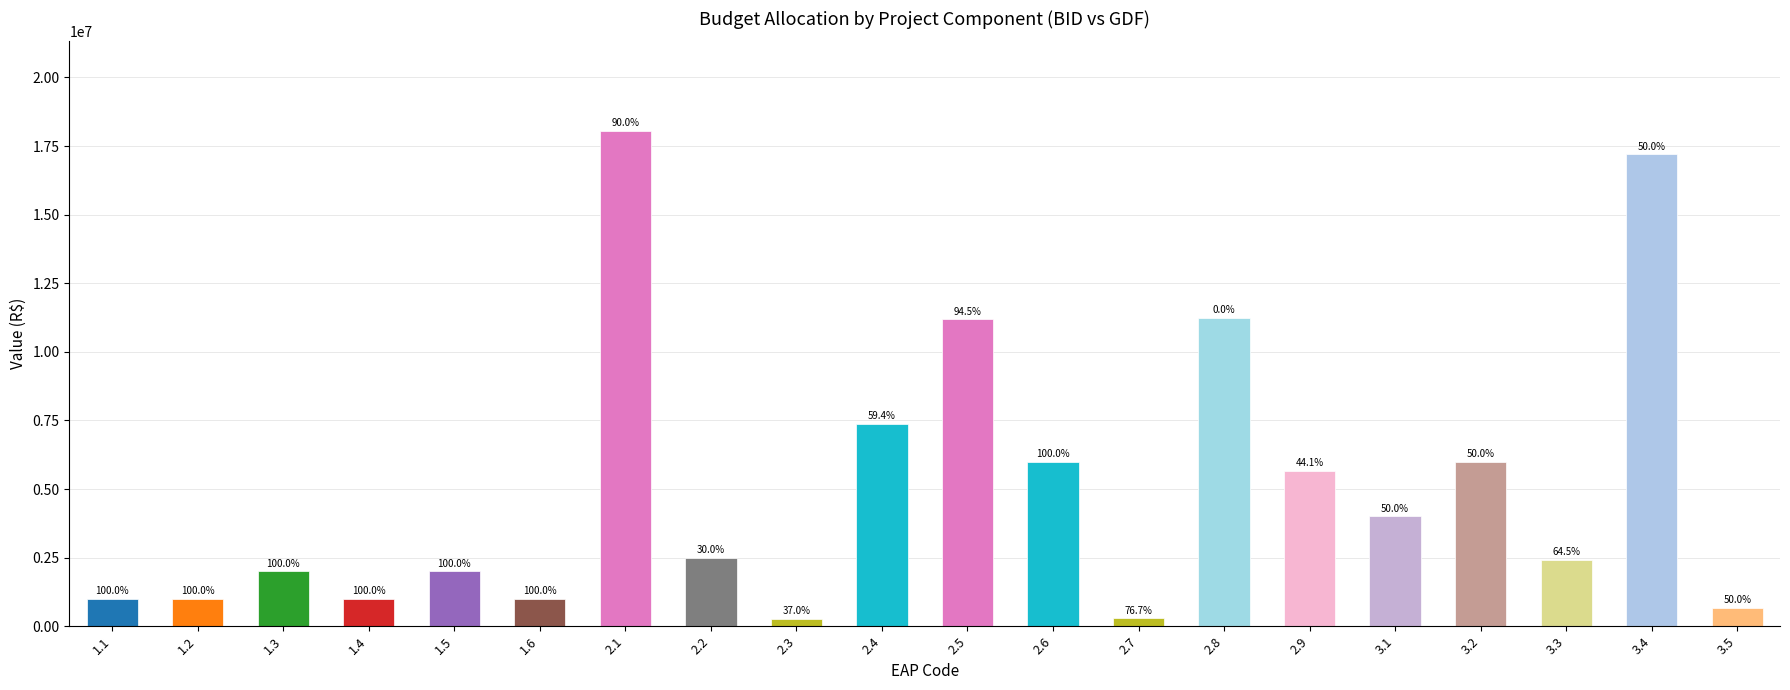

Does the chart contain any negative values?

No